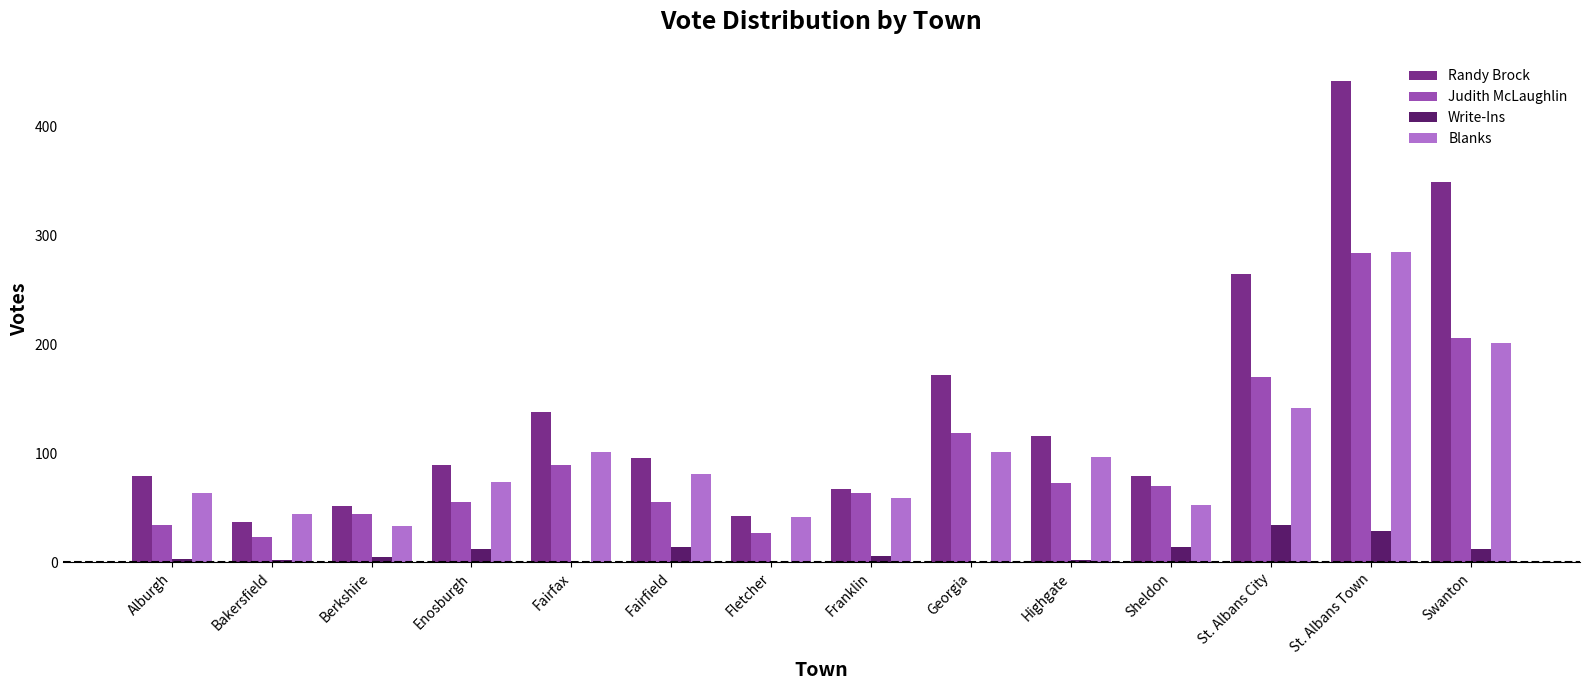

What value does the Judith McLaughlin series have at Fairfield?

55